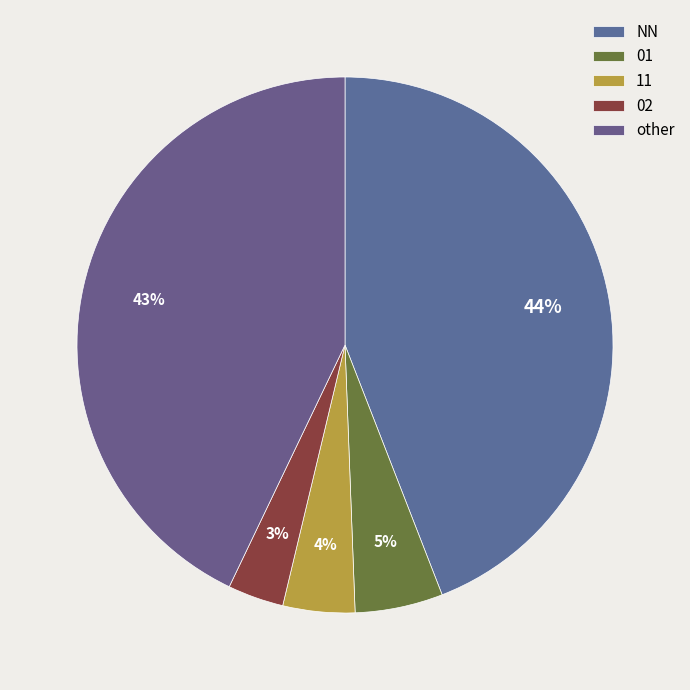

Count the number of slices in the pie.

5